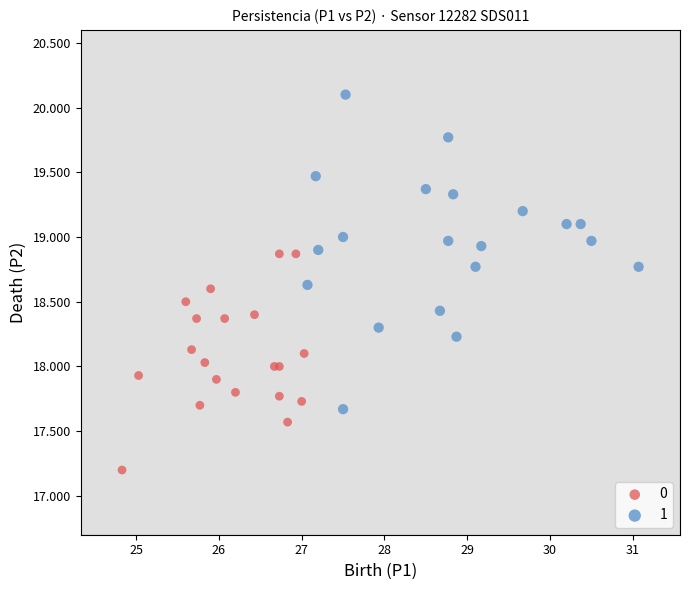

What are all the series names shown in the legend?

0, 1